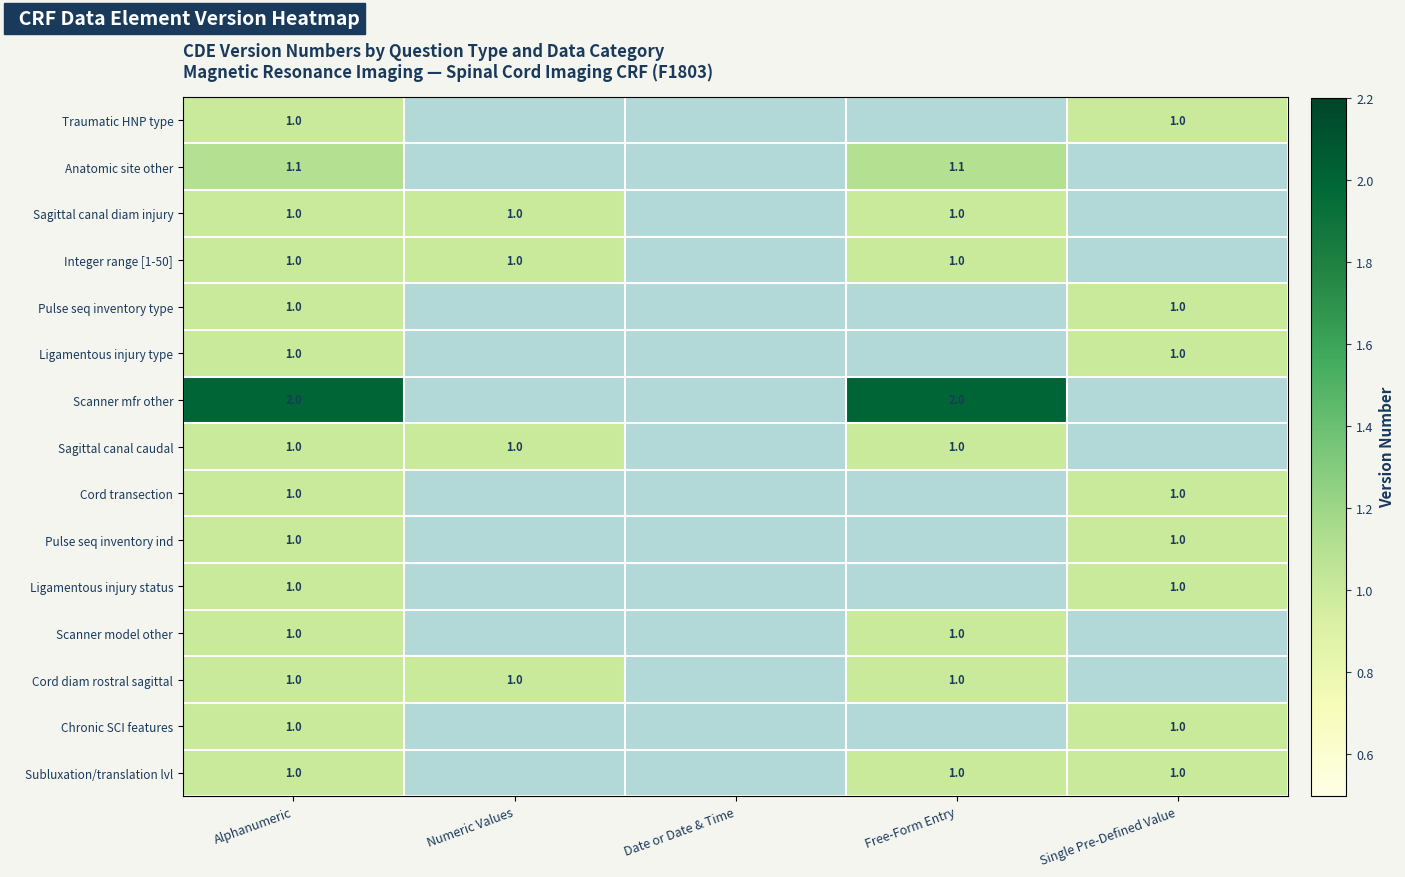

What is the difference between the highest and lowest values at Alphanumeric?

1.0